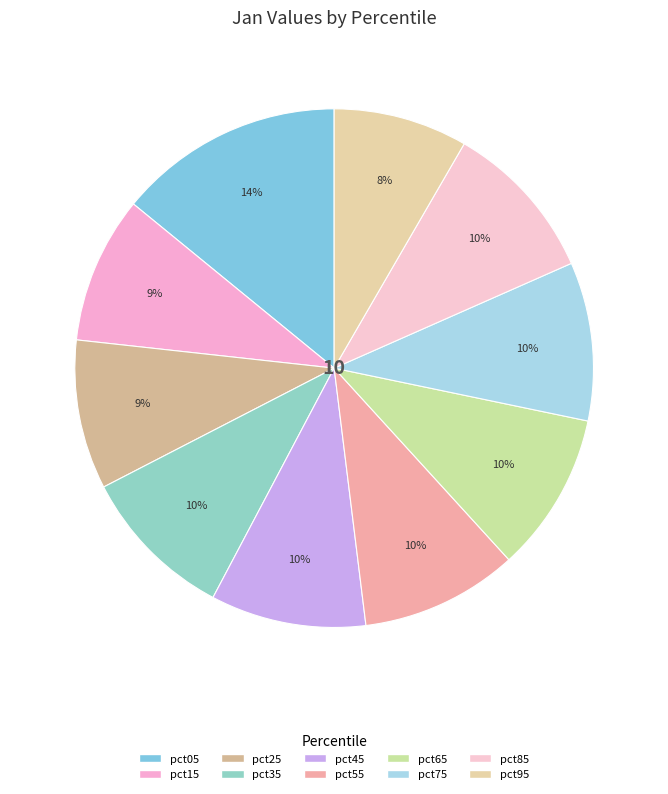

To the nearest percent, what is the difference between the largest and smallest slice percentages?

6%